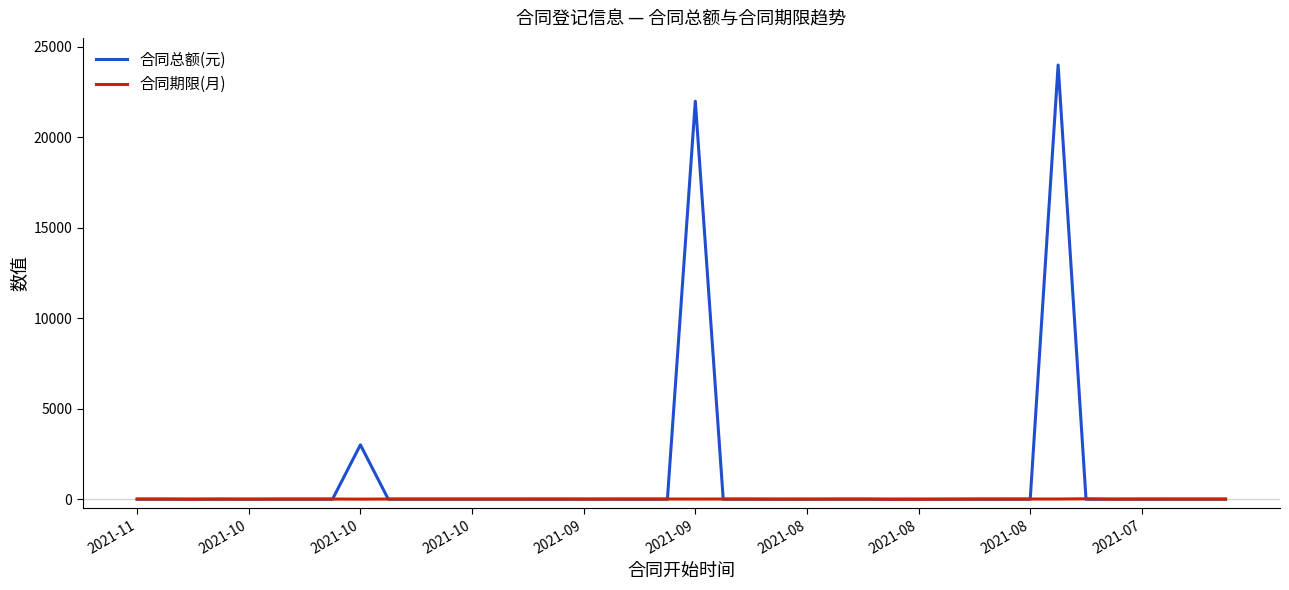

What is the greatest value displayed?

24000